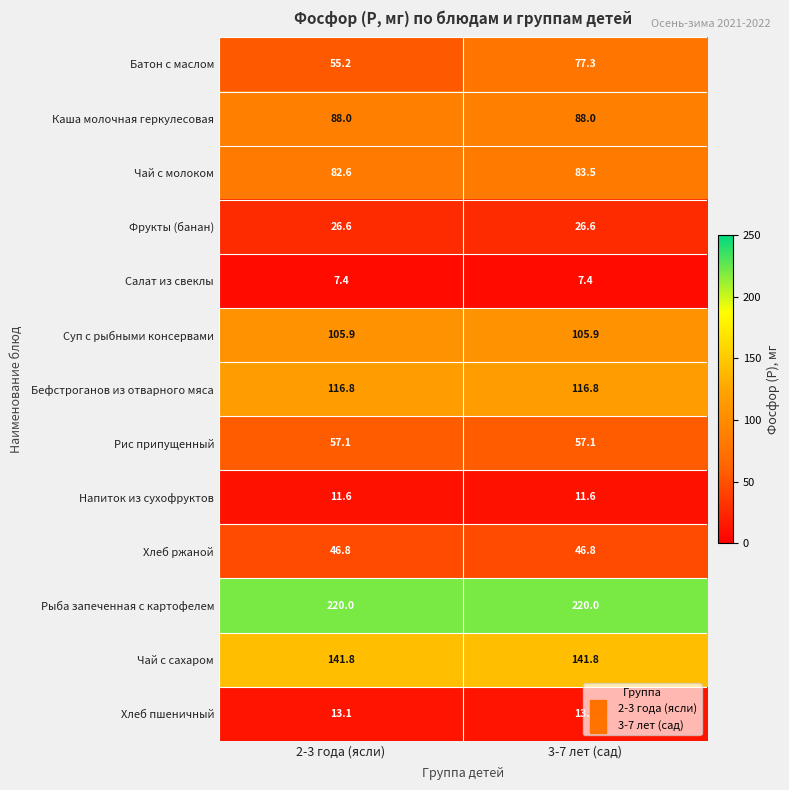

What is the sum of all Чай с сахаром values?

283.6